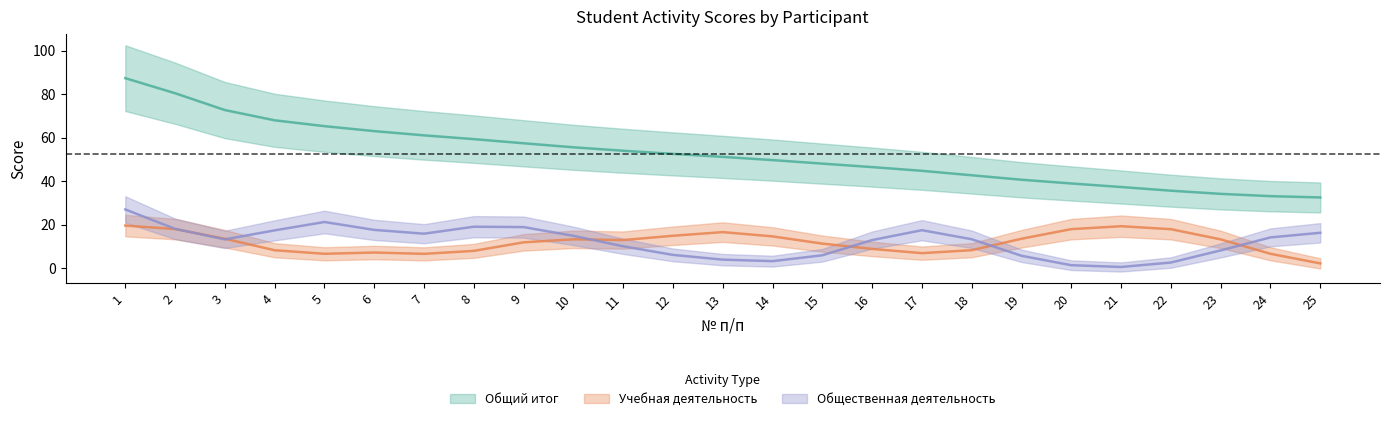

Which has a higher value, 1 or 18?

1